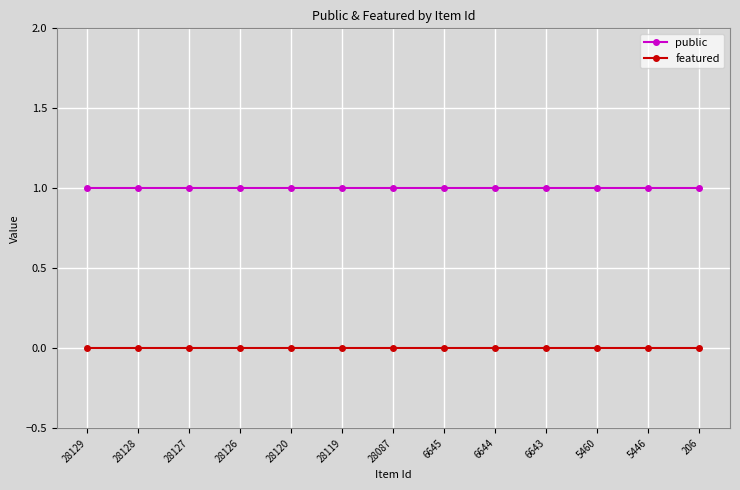

Is it true that public equals 2 at 28129?

False